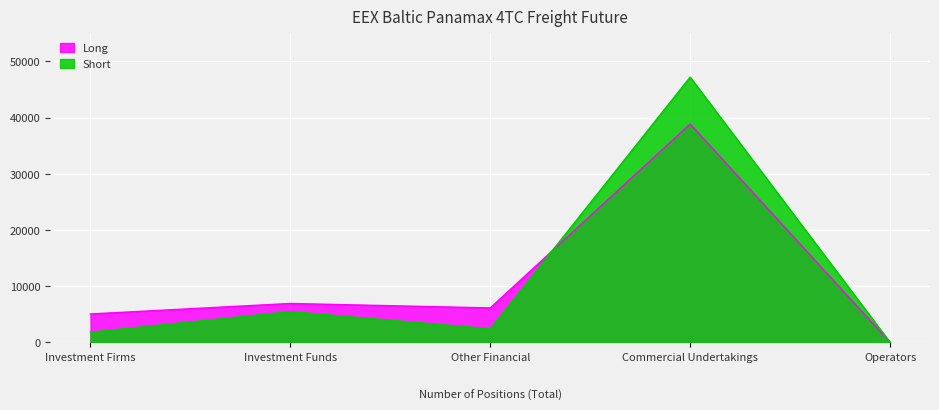

Is the value of Long at Investment Funds greater than the value of Short at Investment Funds?

Yes